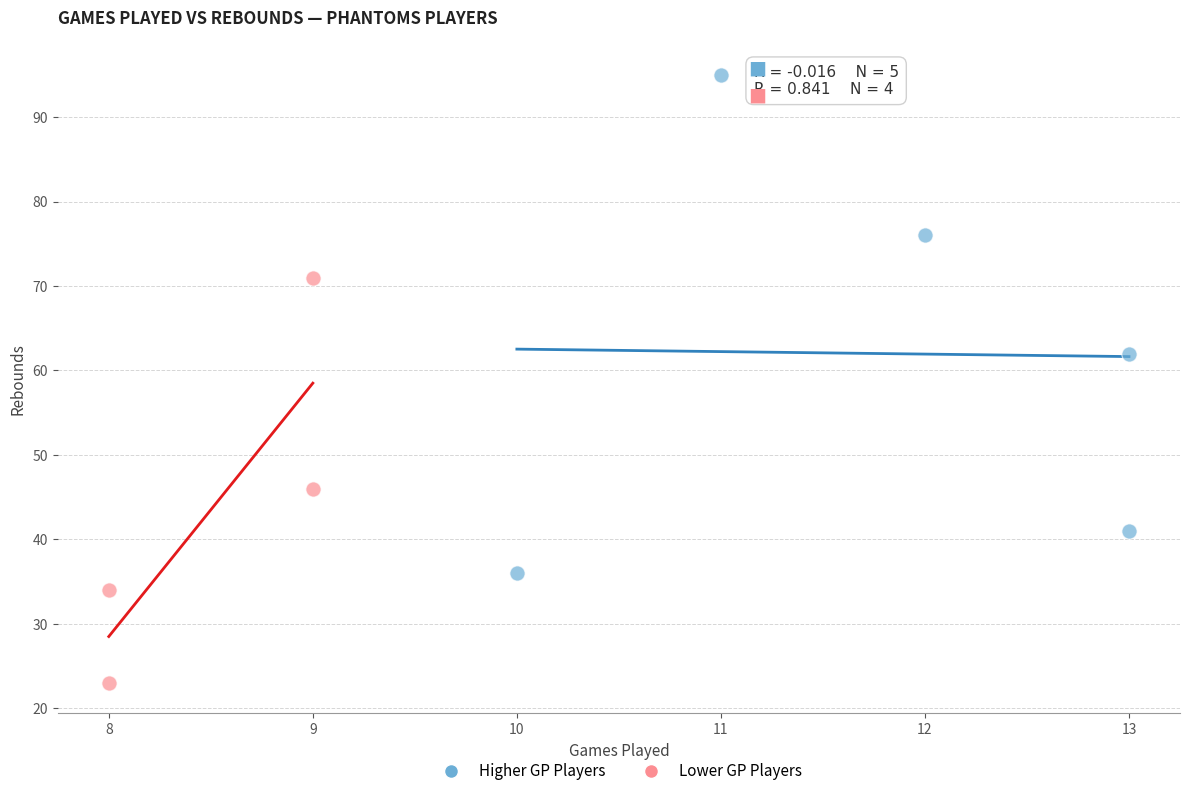

Which series contains the highest Y value?

Higher GP Players